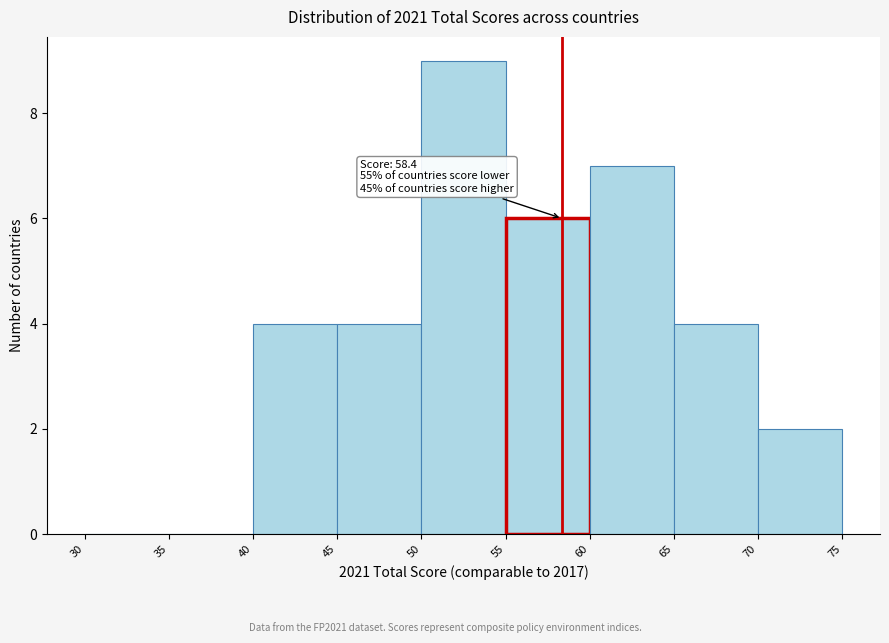

Over which range of the x-axis is the bar tallest?

50 to 55